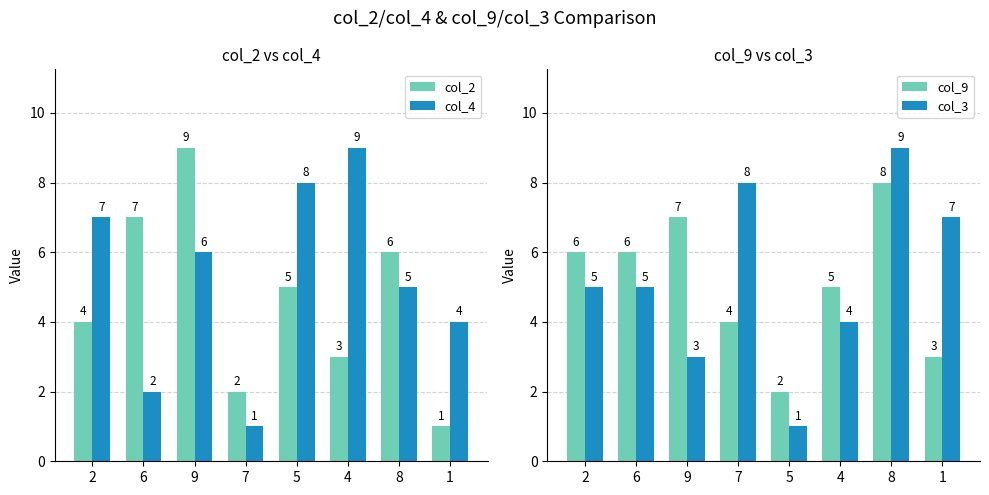

Rank the series by their maximum value, from highest to lowest.

col_2, col_4, col_3, col_9